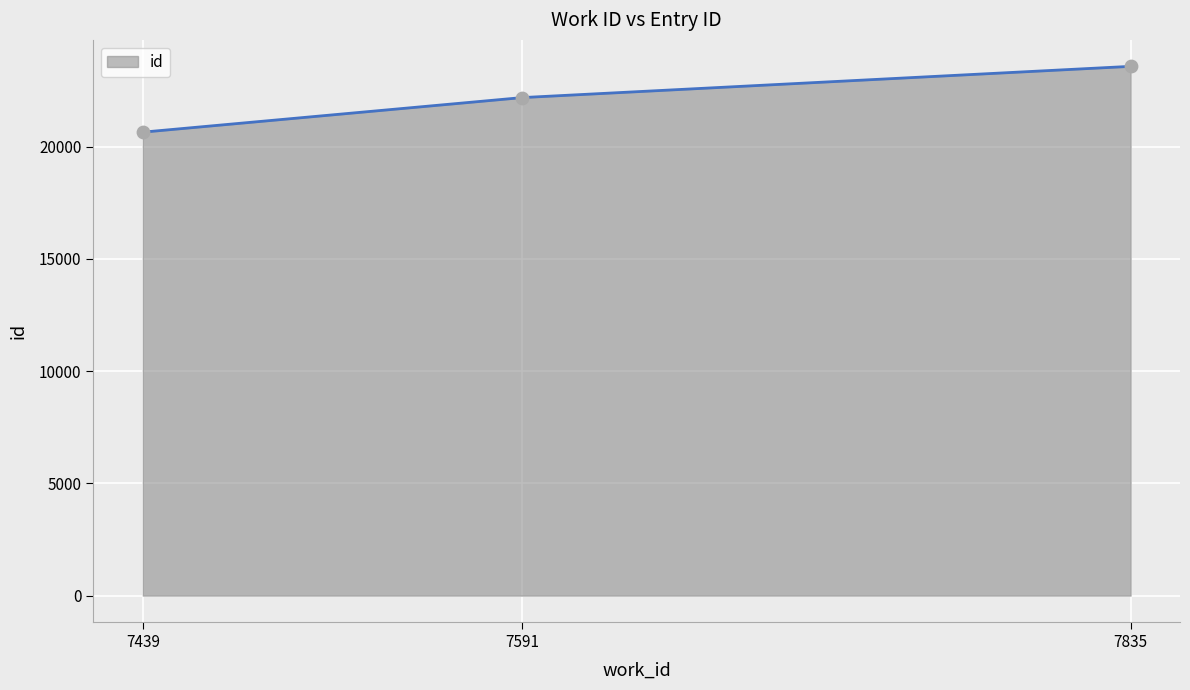

What is the ratio of the value at 7835 to the value at 7439?

1.1